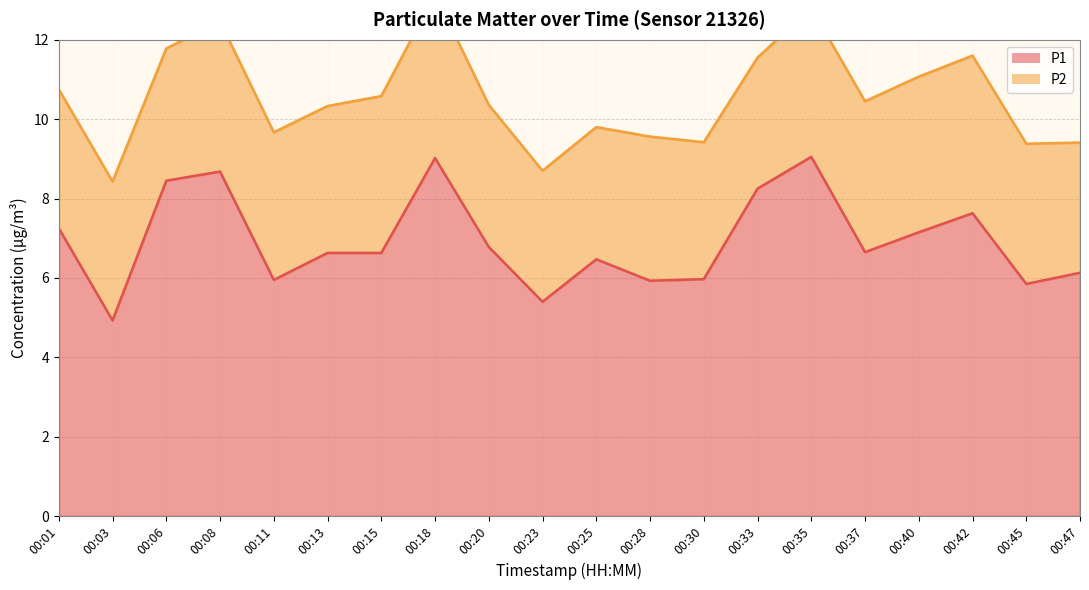

What is the change in value from 00:18 to 00:47?

-2.9